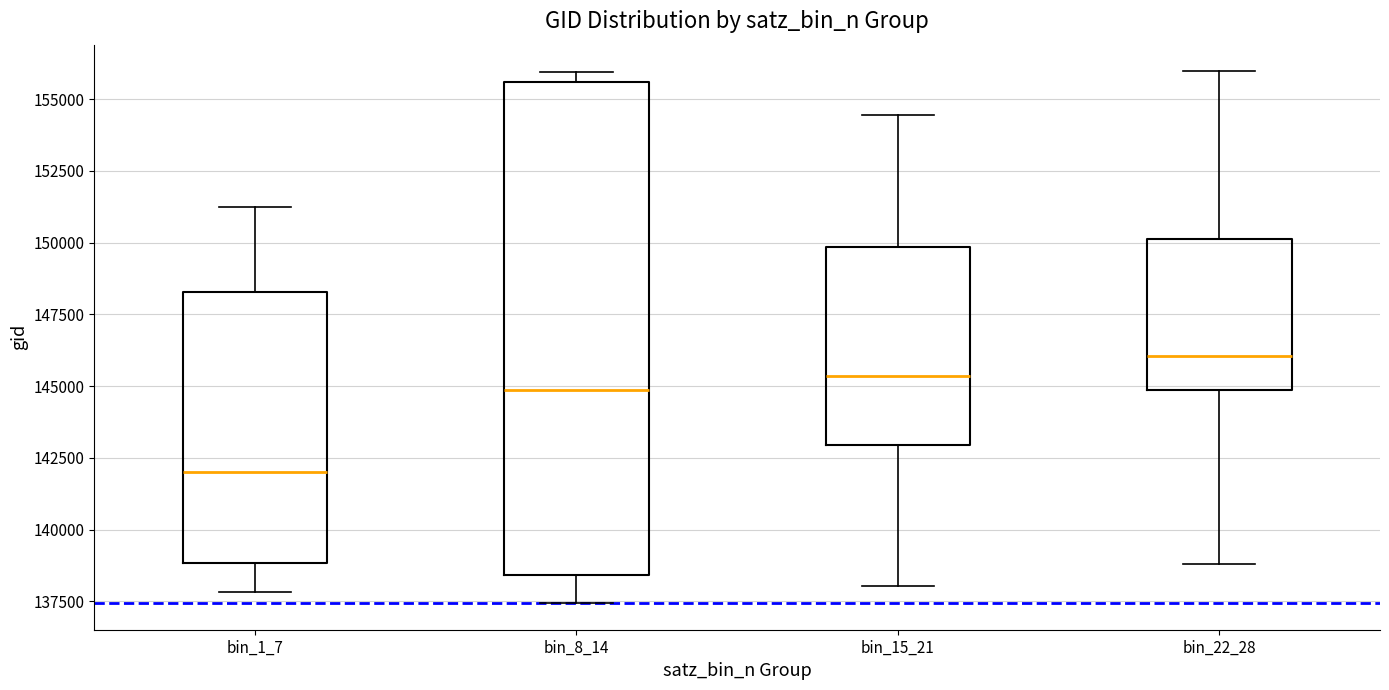

Which box is the tallest, from its lower edge to its upper edge?

bin_8_14